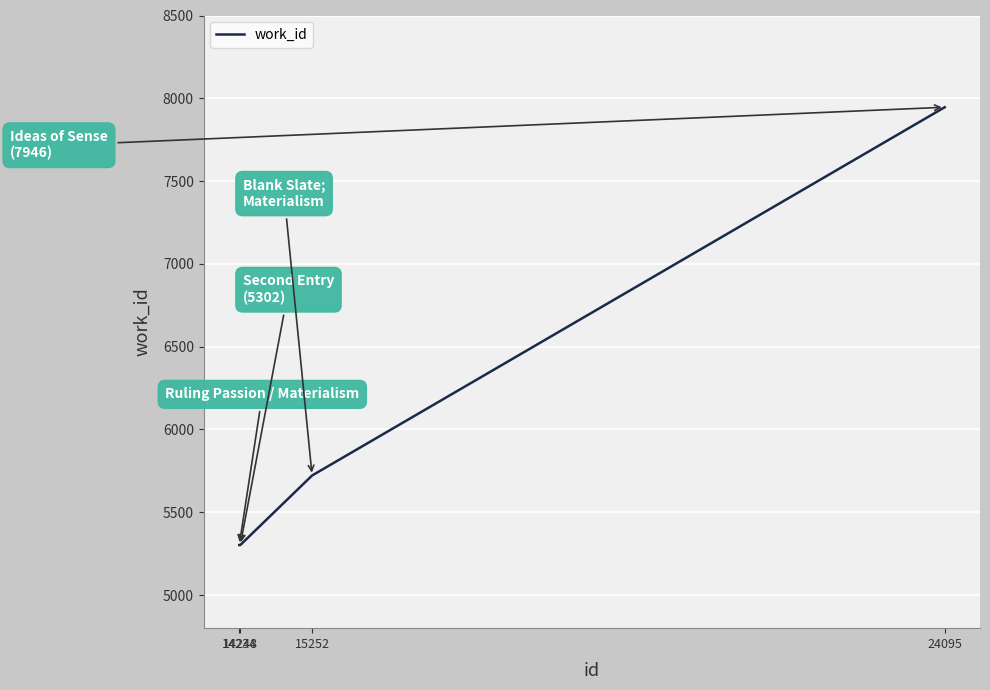

At which category does the chart reach its peak across all series?

24095